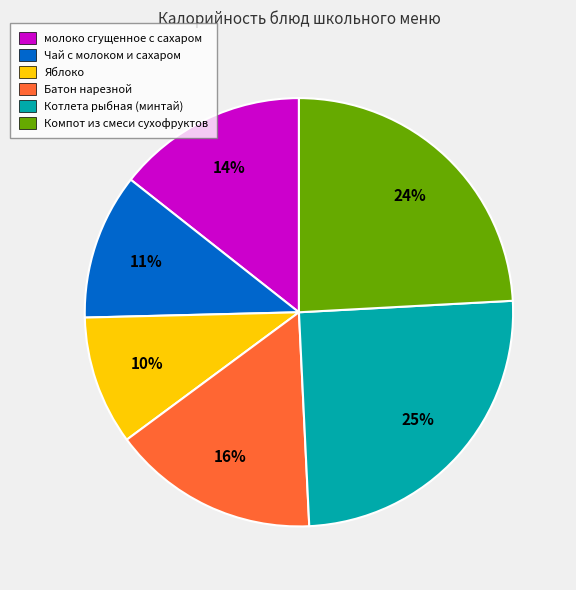

Is there a majority slice in this chart?

No